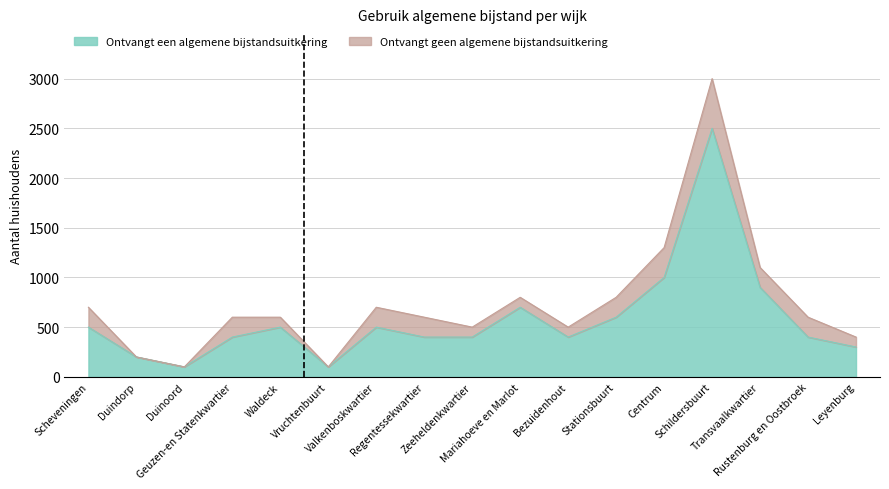

Approximately how many times larger is the value at Zeeheldenkwartier compared to Valkenboskwartier?

0.8